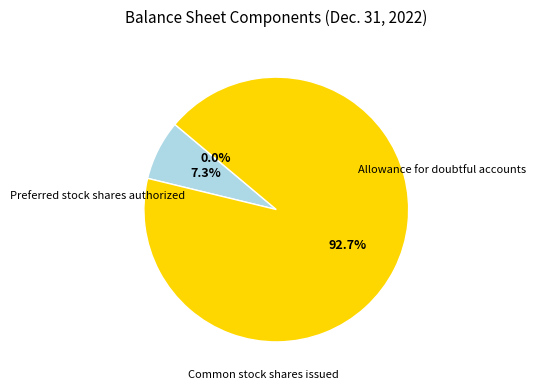

The Common stock shares issued slice represents 80% of the pie. True or false?

False